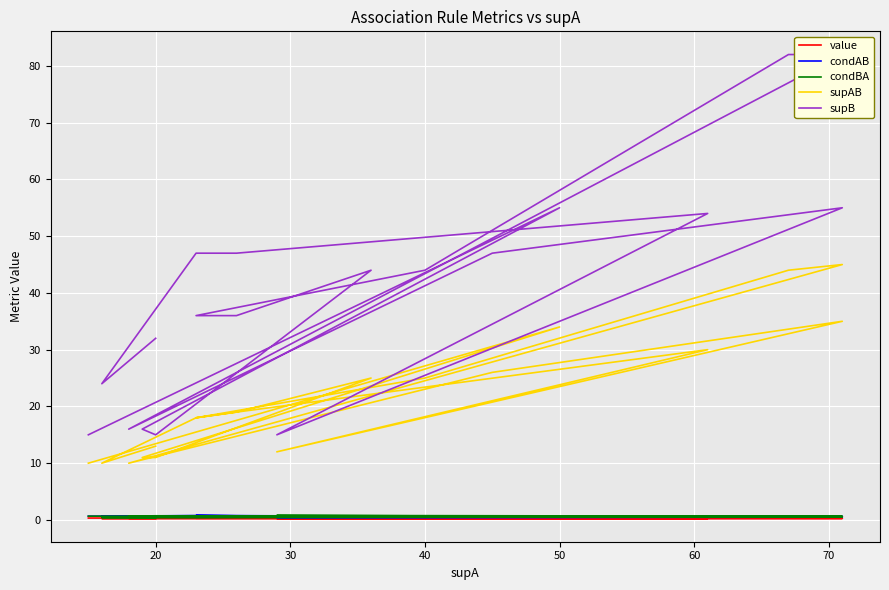

True or false: value and supAB cross at least once.

False